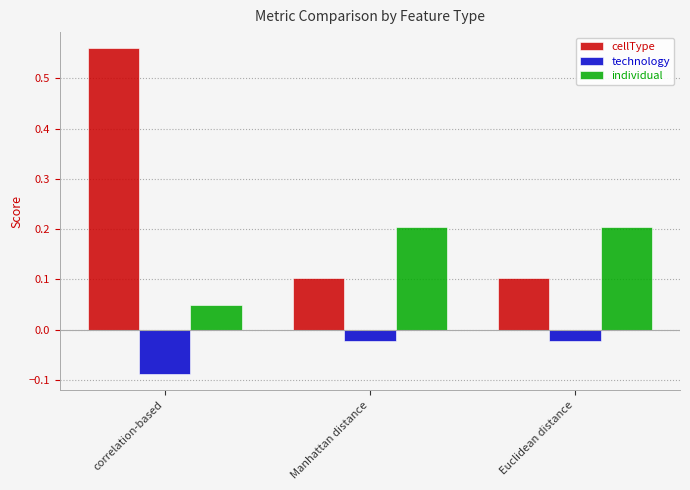

Which label corresponds to the largest value in the chart?

correlation-based